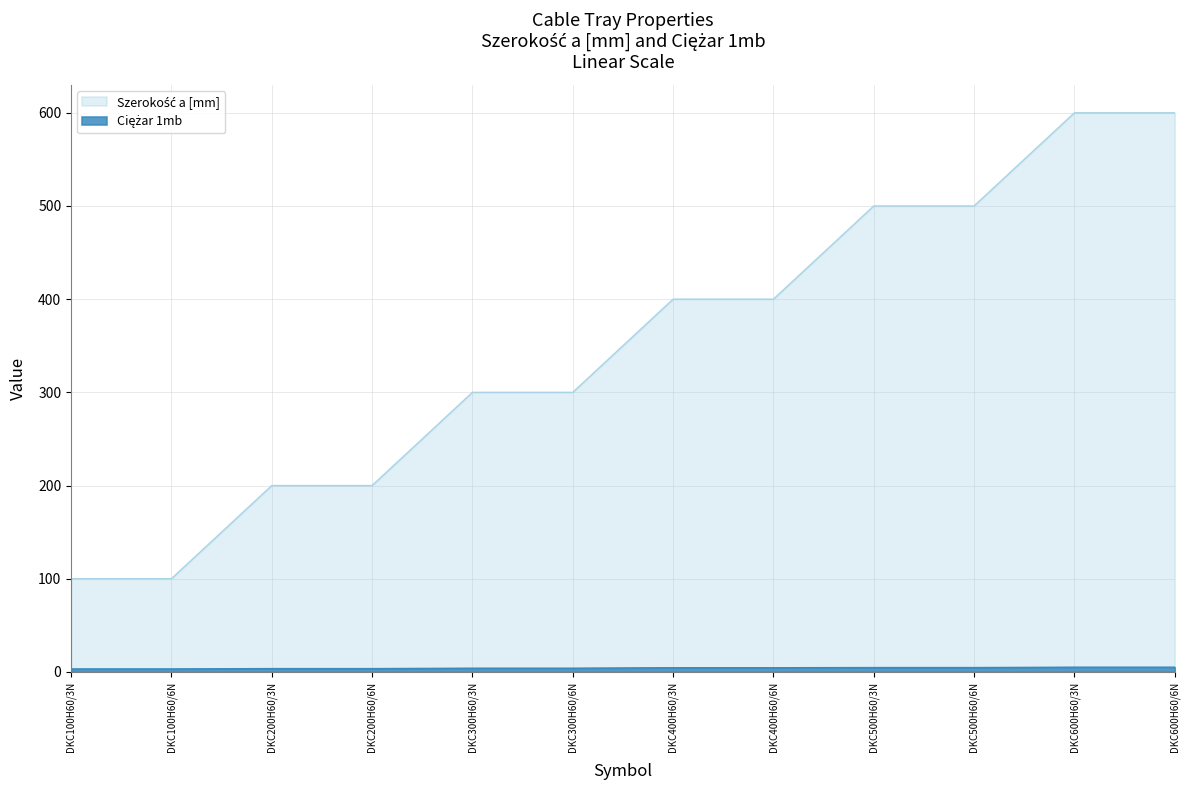

How many values in the Szerokość a [mm] series exceed 400?

4